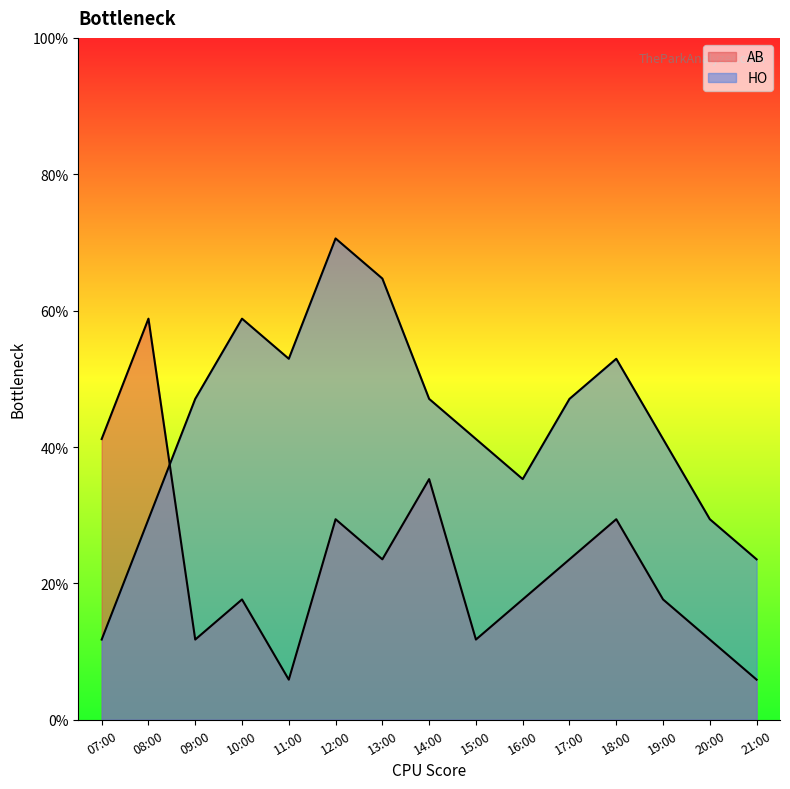

Reading right to left, list all the values displayed in this chart.

AB: 21:00=1	20:00=2	19:00=3	18:00=5	17:00=4	16:00=3	15:00=2	14:00=6	13:00=4	12:00=5	11:00=1	10:00=3	09:00=2	08:00=10	07:00=7
HO: 21:00=4	20:00=5	19:00=7	18:00=9	17:00=8	16:00=6	15:00=7	14:00=8	13:00=11	12:00=12	11:00=9	10:00=10	09:00=8	08:00=5	07:00=2